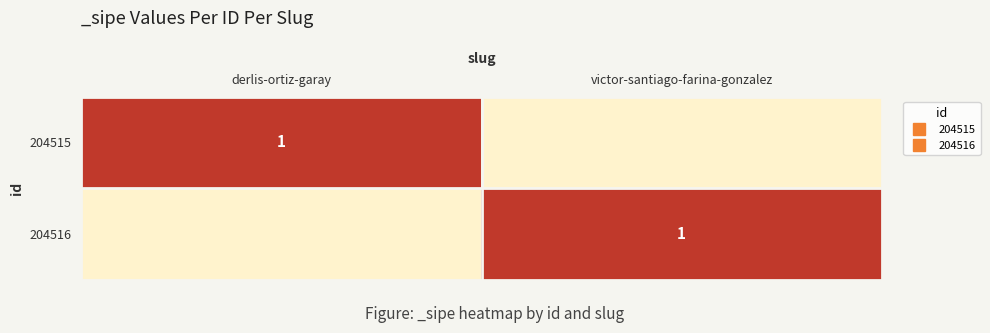

At which category does the chart reach its minimum across all series?

victor-santiago-farina-gonzalez